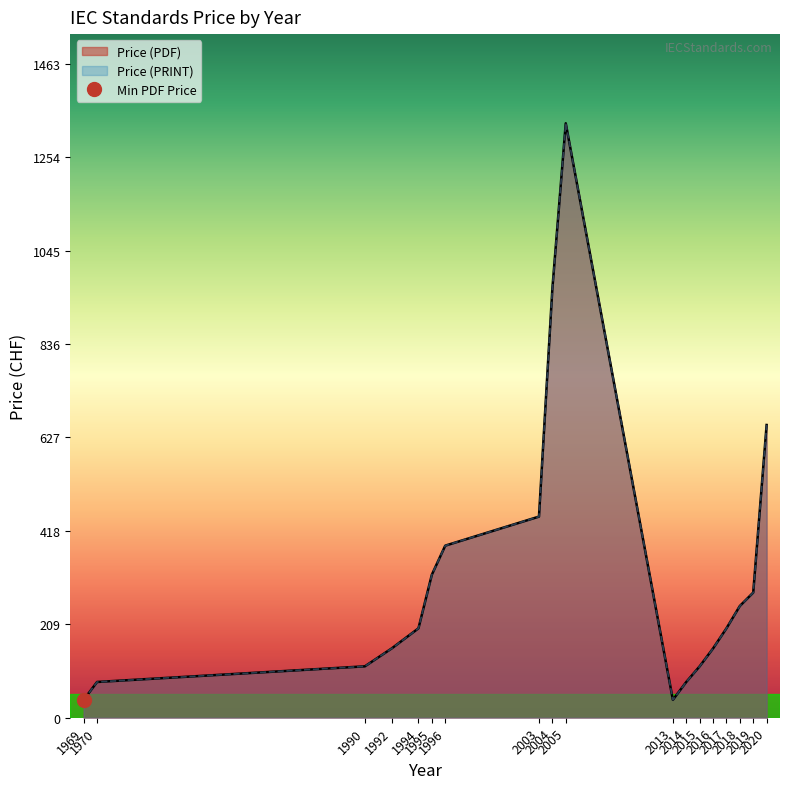

Reading right to left, what are all the values shown in this chart?

Price (PDF): 655	280	250	200	155	115	80	40	1330	960	450	385	320	200	155	115	80	40
Price (PRINT): 655	280	250	200	155	115	80	40	1330	960	450	385	320	200	155	115	80	40